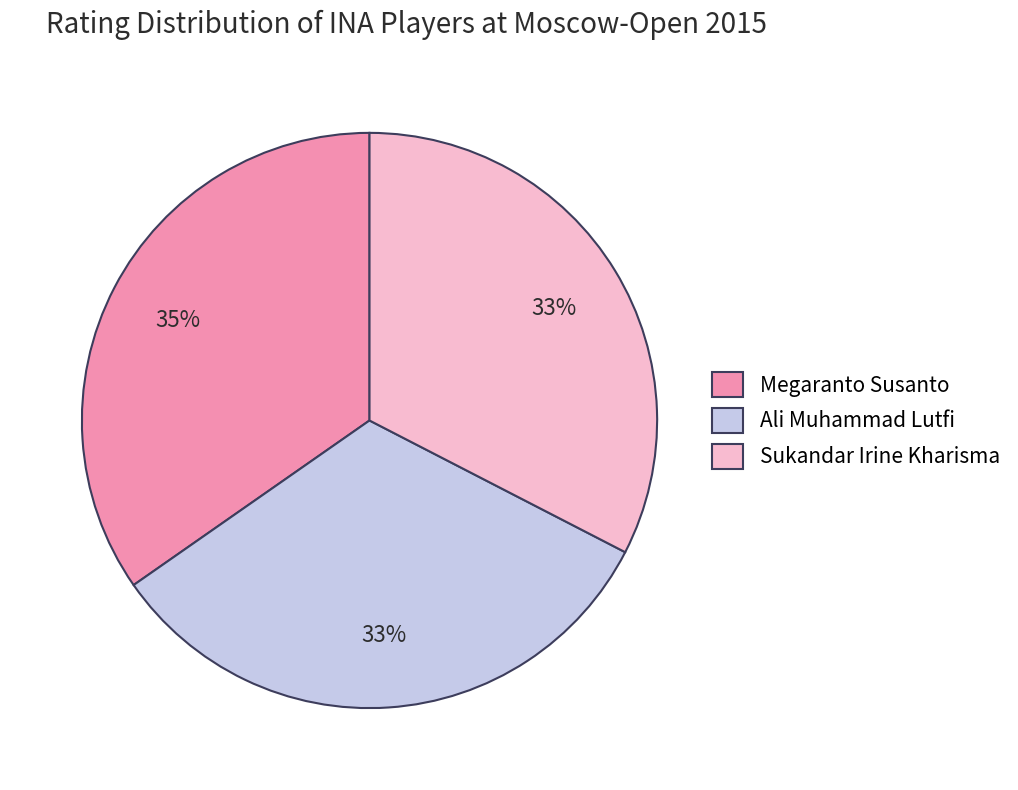

What percentage is the Megaranto Susanto slice, to the nearest percent?

35%